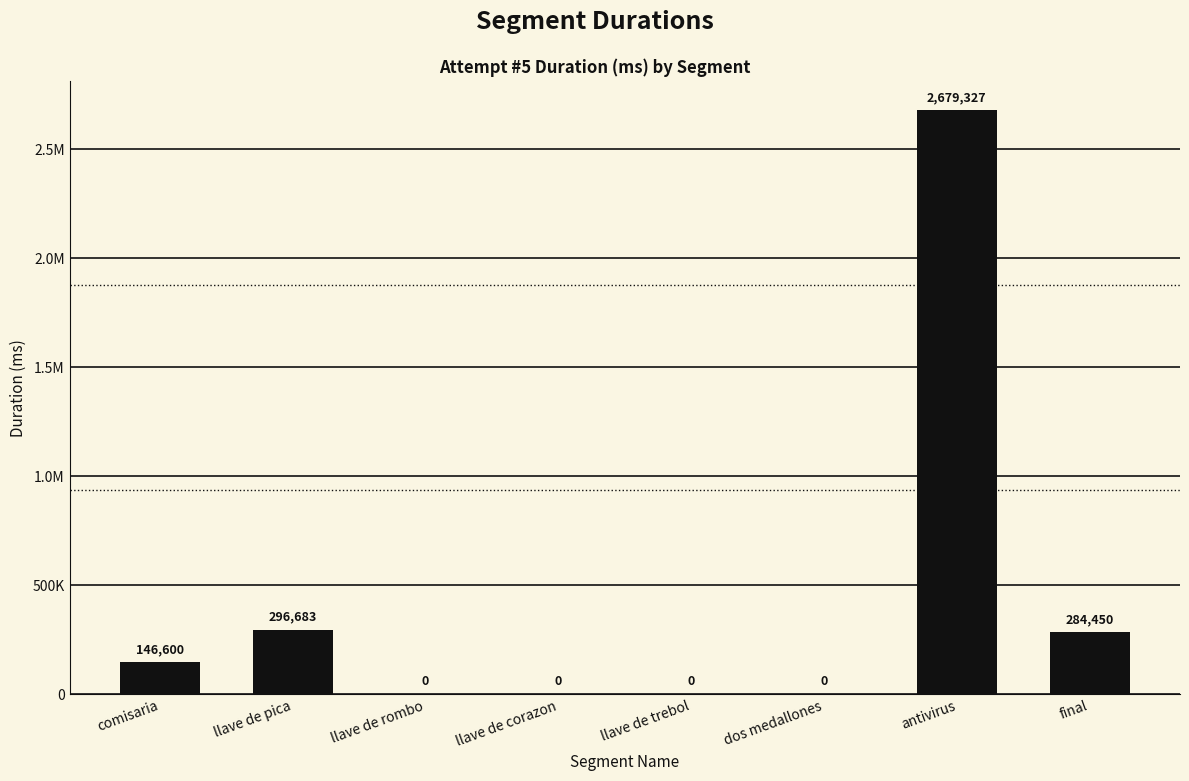

Are the bars horizontal?

No